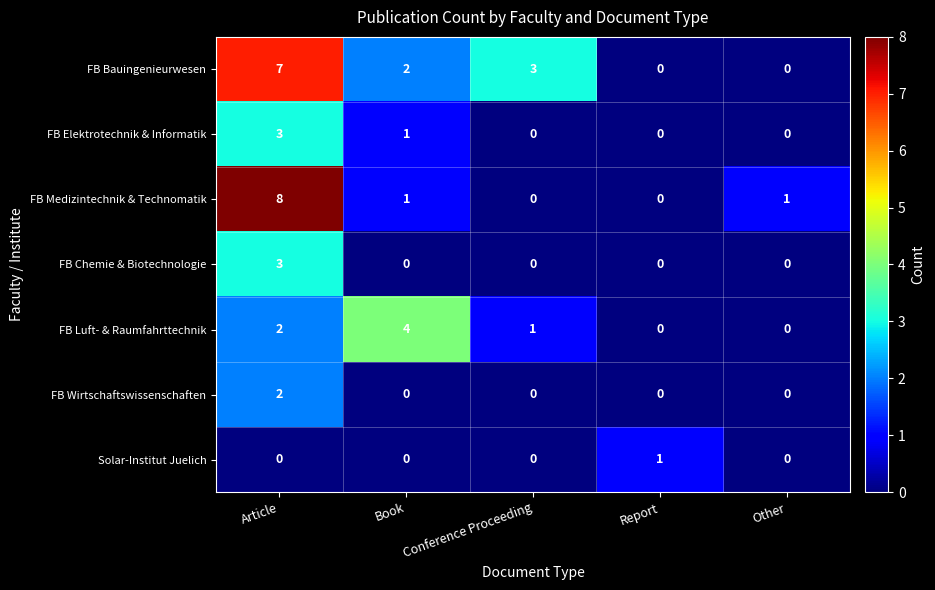

Which series has the largest total across all categories?

FB Bauingenieurwesen